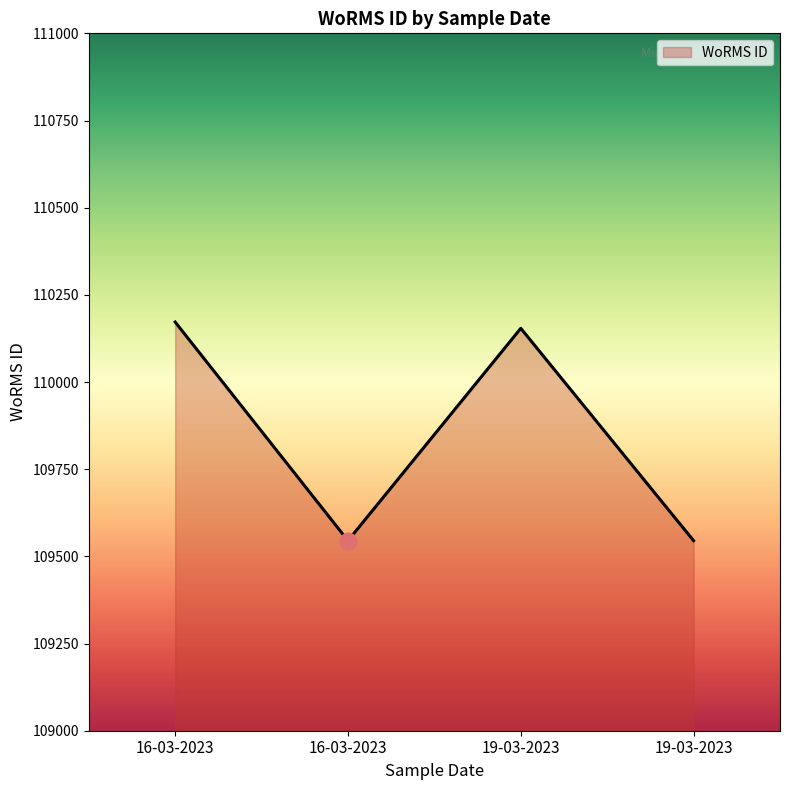

At which label is the value closest to 109858?

19-03-2023